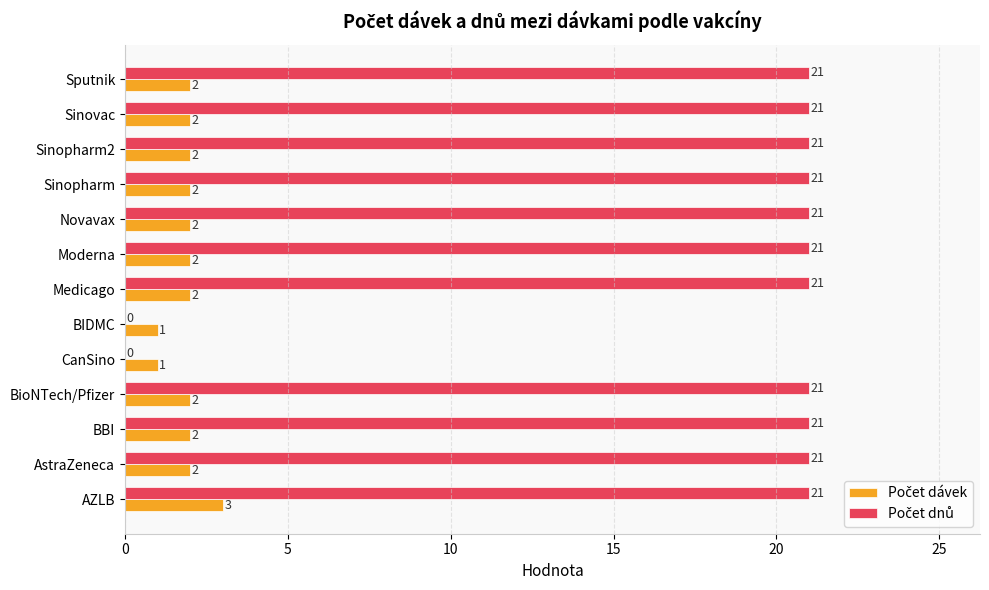

At which category is the sum across all series the highest?

AZLB